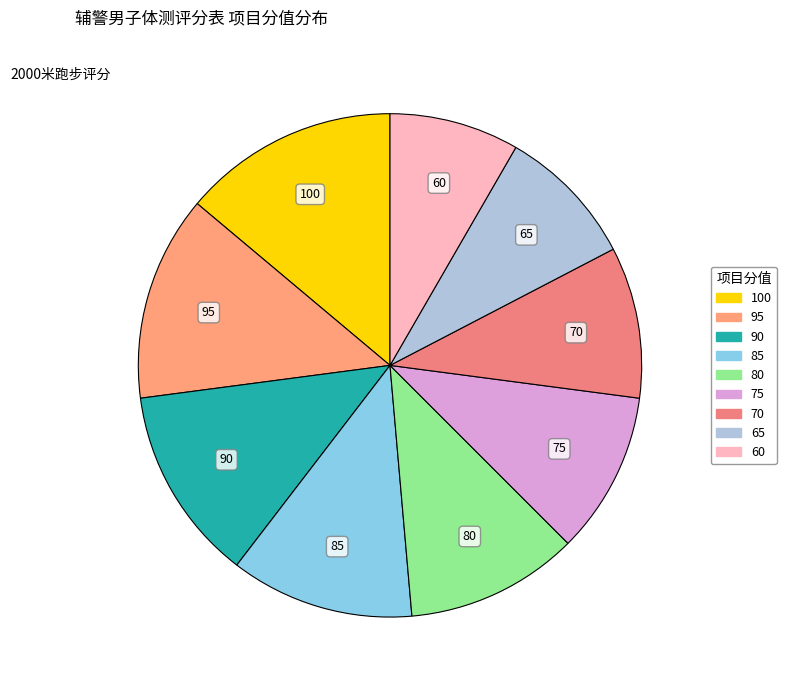

How many segments does this pie chart have?

9